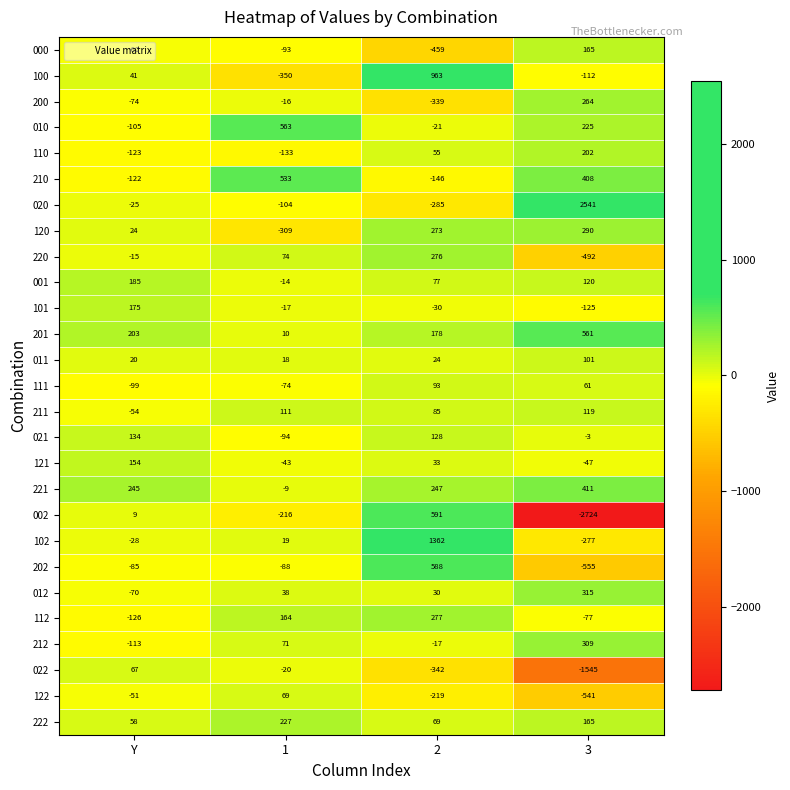

What is the approximate value of 100 at 3?

-112